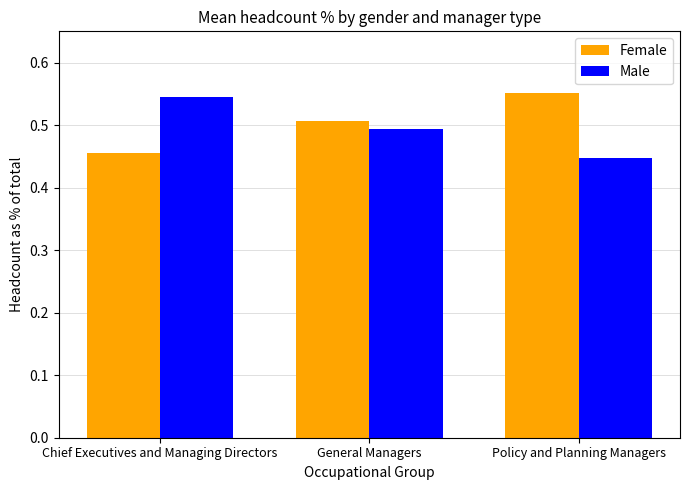

Which category has the highest value in the Female series?

Policy and Planning Managers